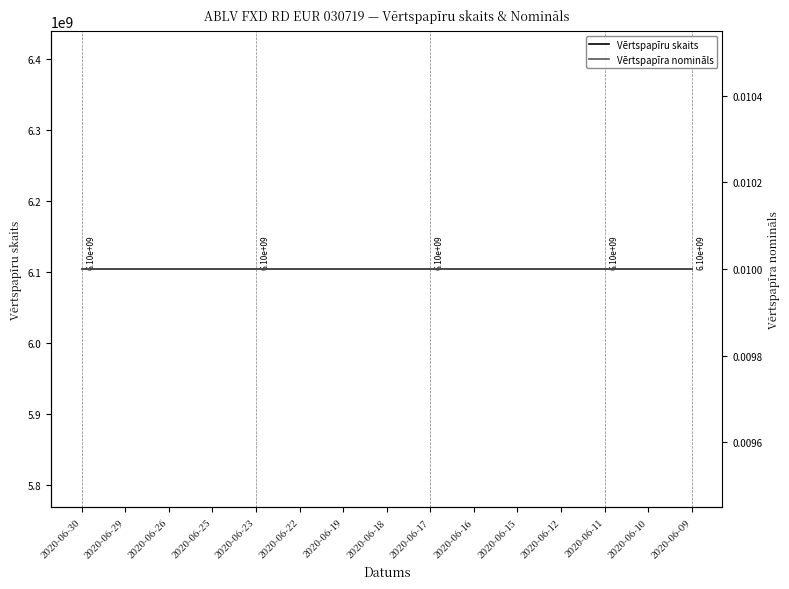

Where is Vērtspapīru skaits nearest to the value 6104382980?

2020-06-30